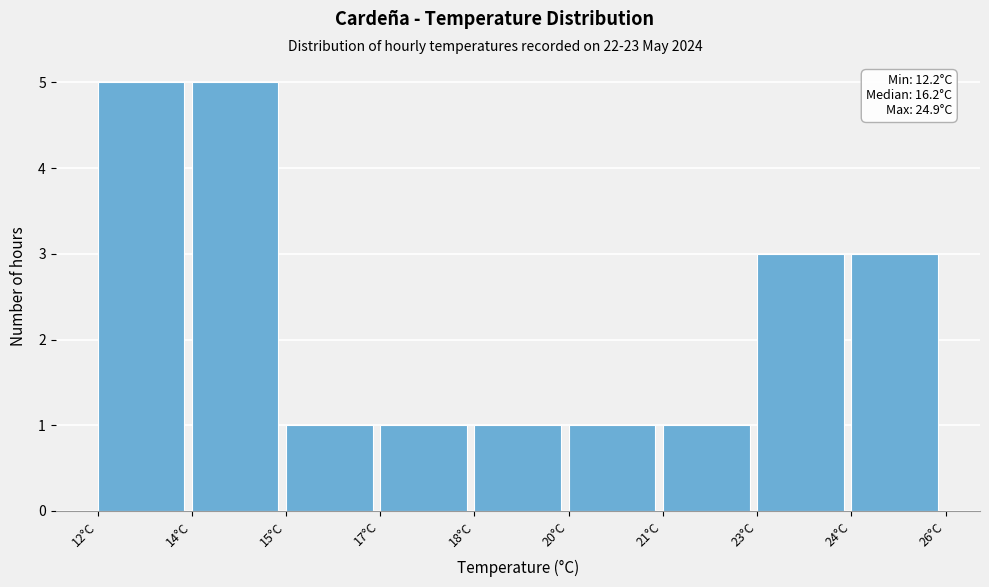

Reading right to left, extract all data points from this chart.

3	3	1	1	1	1	1	5	5